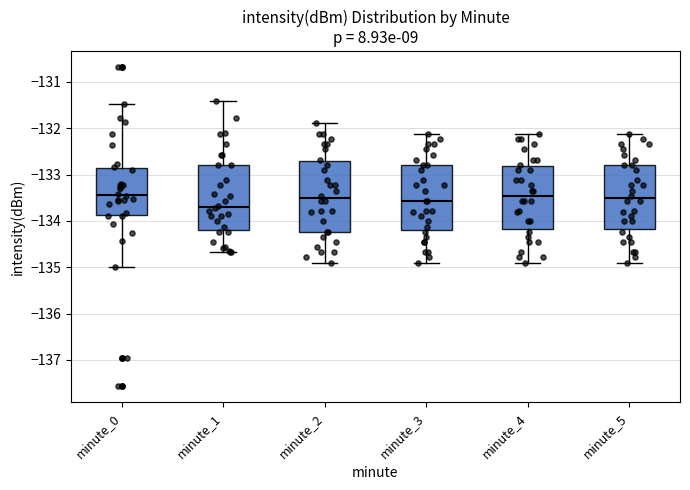

Which box has the lowest median line?

minute_1